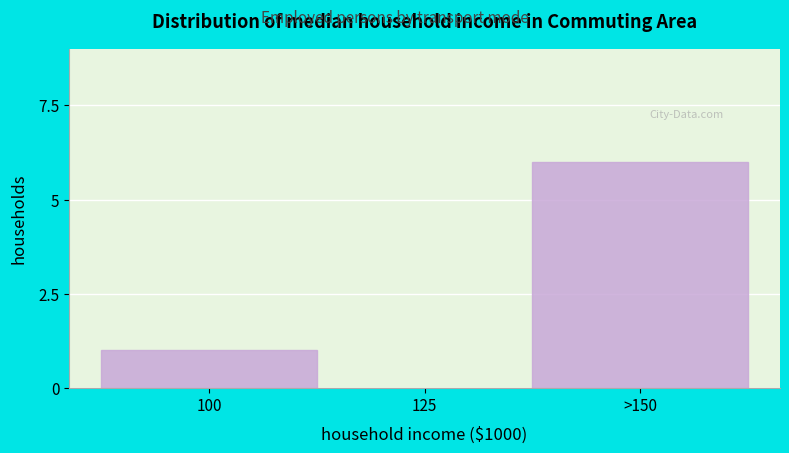

Reading left to right, list all the values displayed in this chart.

1	6